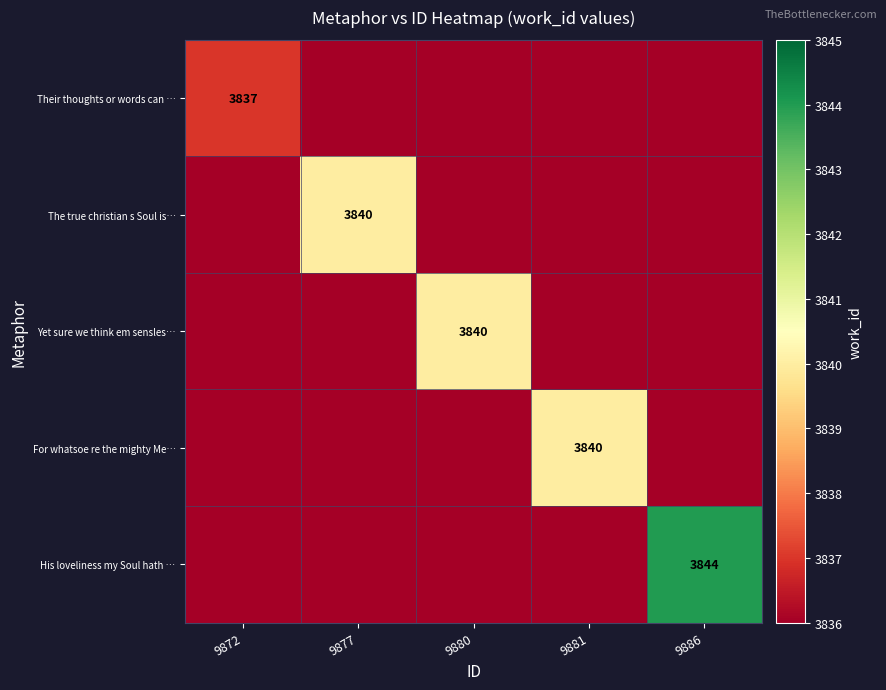

Is it true that For whatsoe re the mighty Me… equals 6303 at 9881?

False